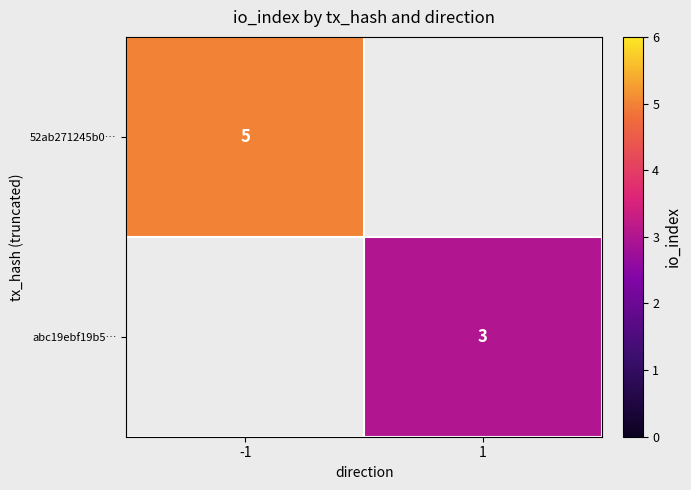

True or false: abc19ebf19b5… has a value of 3 at 1.

True